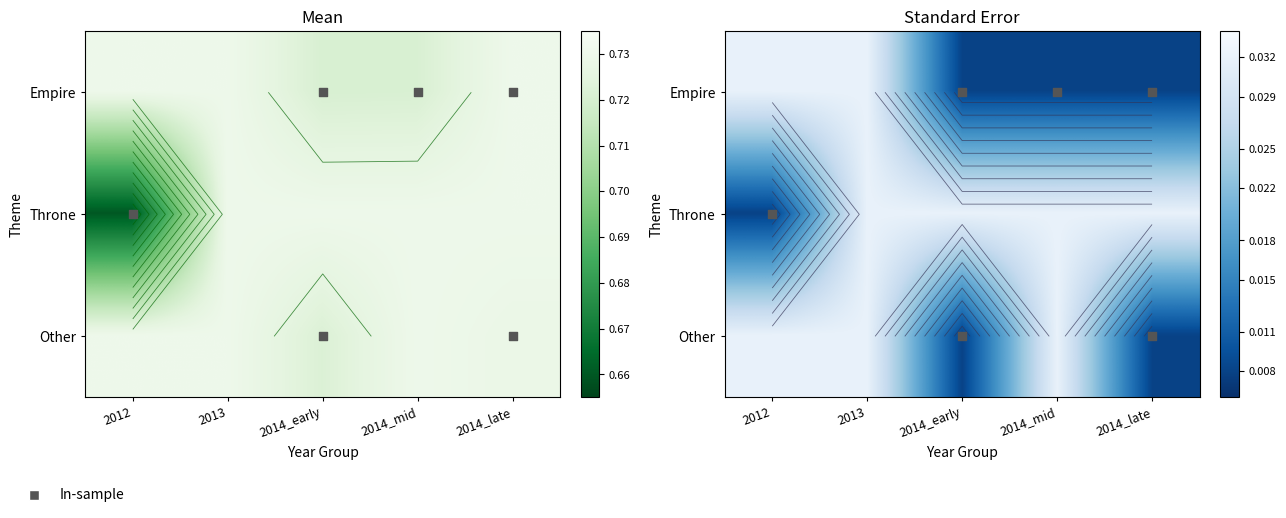

Is it true that Other equals 0.0 at 2014_early?

False